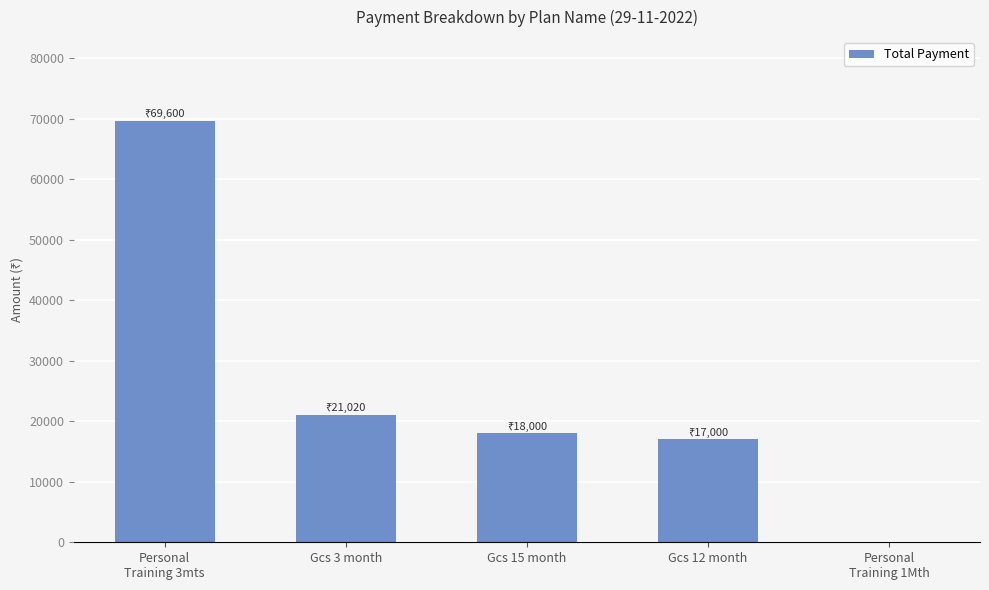

At which label does the data first exceed 18000?

Personal
Training 3mts